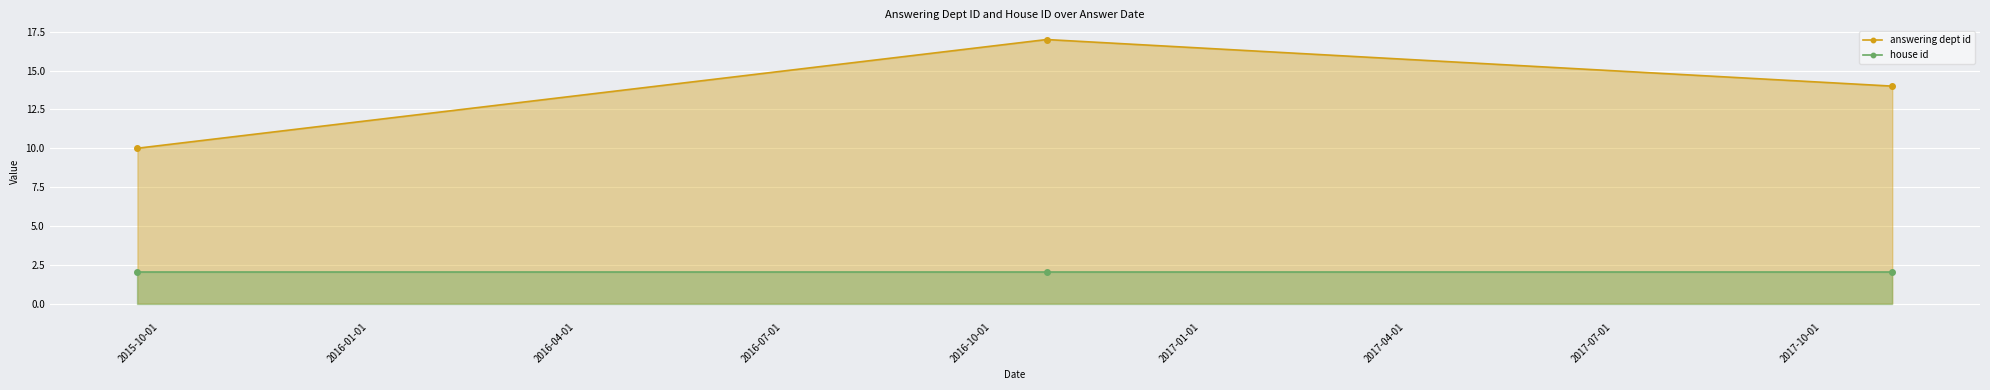

Rank the series by their average value, from highest to lowest.

answering dept id, house id